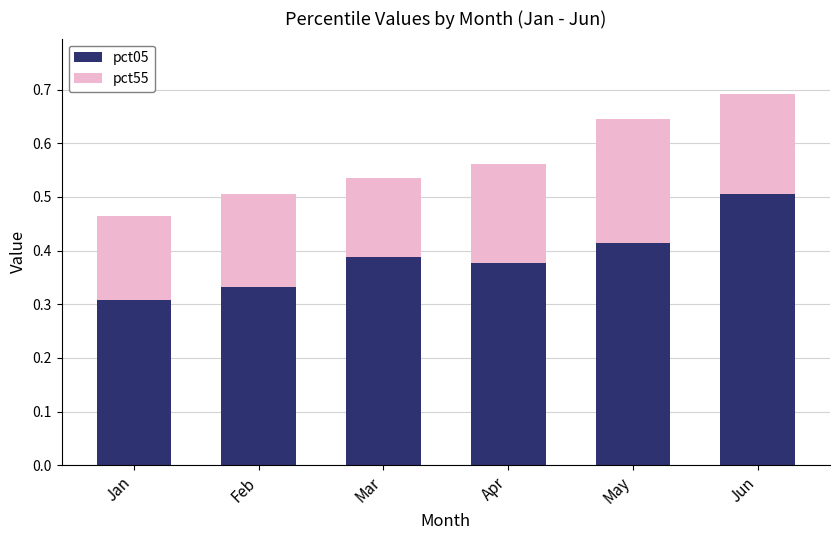

What is the sum of all pct05 values?

2.3